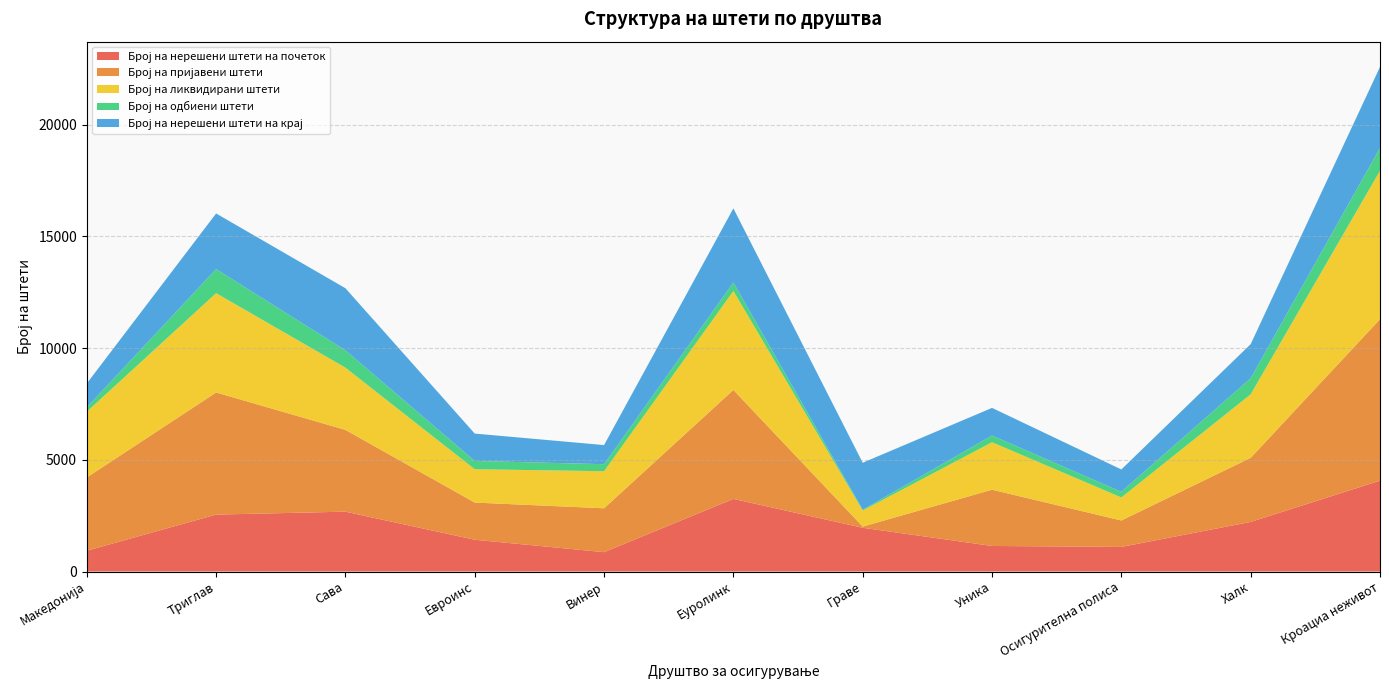

Reading left to right, list all the values displayed in this chart.

Број на нерешени штети на почеток: Македонија=931	Триглав=2548	Сава=2679	Евроинс=1422	Винер=867	Еуролинк=3250	Граве=1958	Уника=1144	Осигурителна полиса=1101	Халк=2220	Кроациа неживот=4067
Број на пријавени штети: Македонија=3277	Триглав=5465	Сава=3661	Евроинс=1665	Винер=1963	Еуролинк=4877	Граве=53	Уника=2518	Осигурителна полиса=1183	Халк=2869	Кроациа неживот=7226
Број на ликвидирани штети: Македонија=2945	Триглав=4446	Сава=2785	Евроинс=1492	Винер=1659	Еуролинк=4429	Граве=721	Уника=2124	Осигурителна полиса=1031	Халк=2843	Кроациа неживот=6644
Број на одбиени штети: Македонија=195	Триглав=1077	Сава=776	Евроинс=371	Винер=315	Еуролинк=380	Граве=34	Уника=300	Осигурителна полиса=252	Халк=718	Кроациа неживот=1024
Број на нерешени штети на крај: Македонија=1068	Триглав=2490	Сава=2779	Евроинс=1224	Винер=856	Еуролинк=3318	Граве=2103	Уника=1238	Осигурителна полиса=1001	Халк=1528	Кроациа неживот=3625